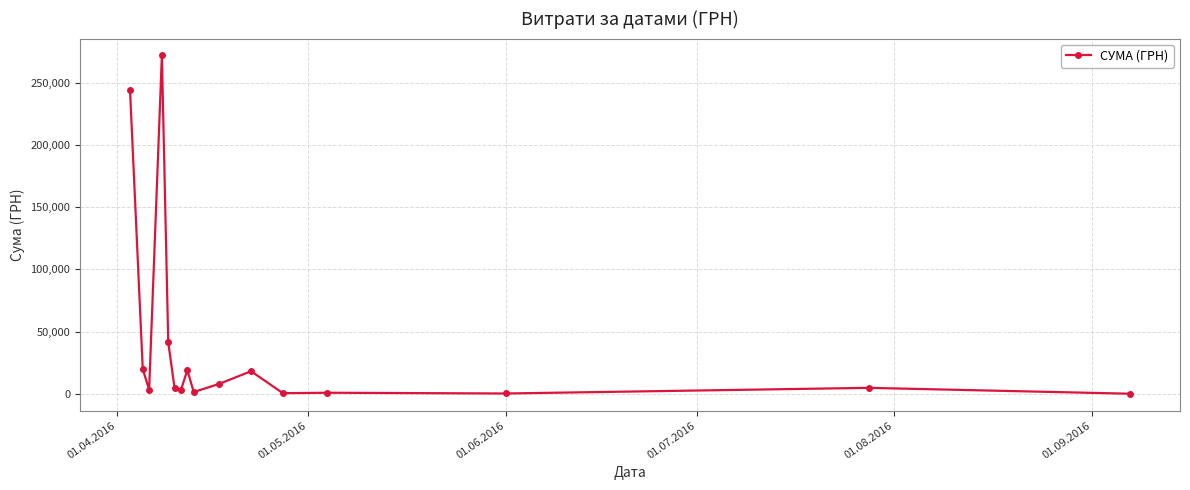

True or false: there are more than 2 points higher than both neighbors.

True